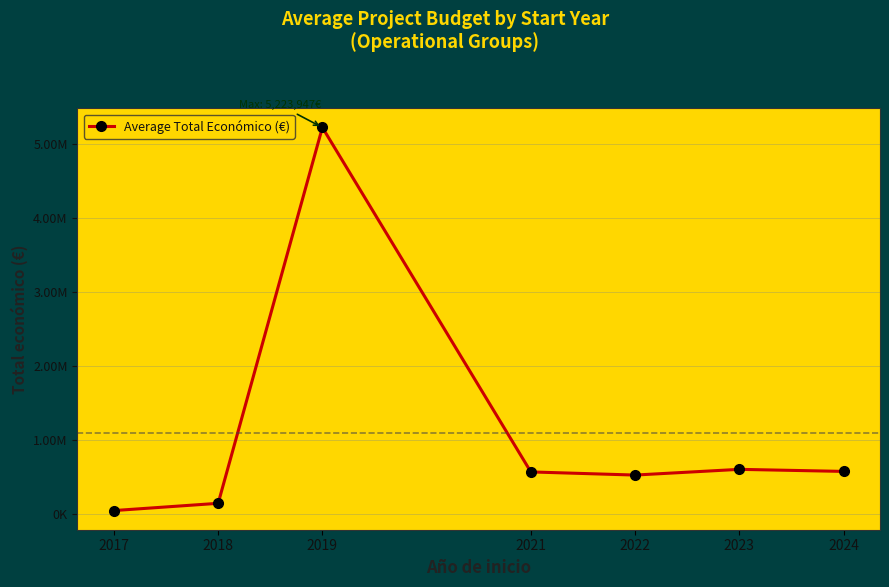

Reading left to right, list all the values displayed in this chart.

42072.0	140169.5	5223947.1	564758.1	522336.8	599663.5	571779.1